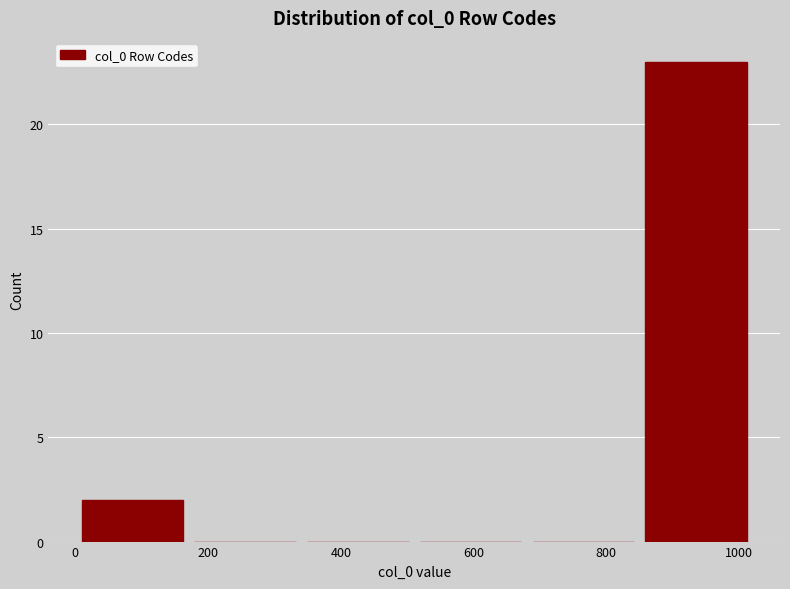

What is the height of the bar covering 860 to 1020 on the x-axis? Neither the bar edges nor the heights are printed on the chart, so give them approximately, as read against the axes.

23